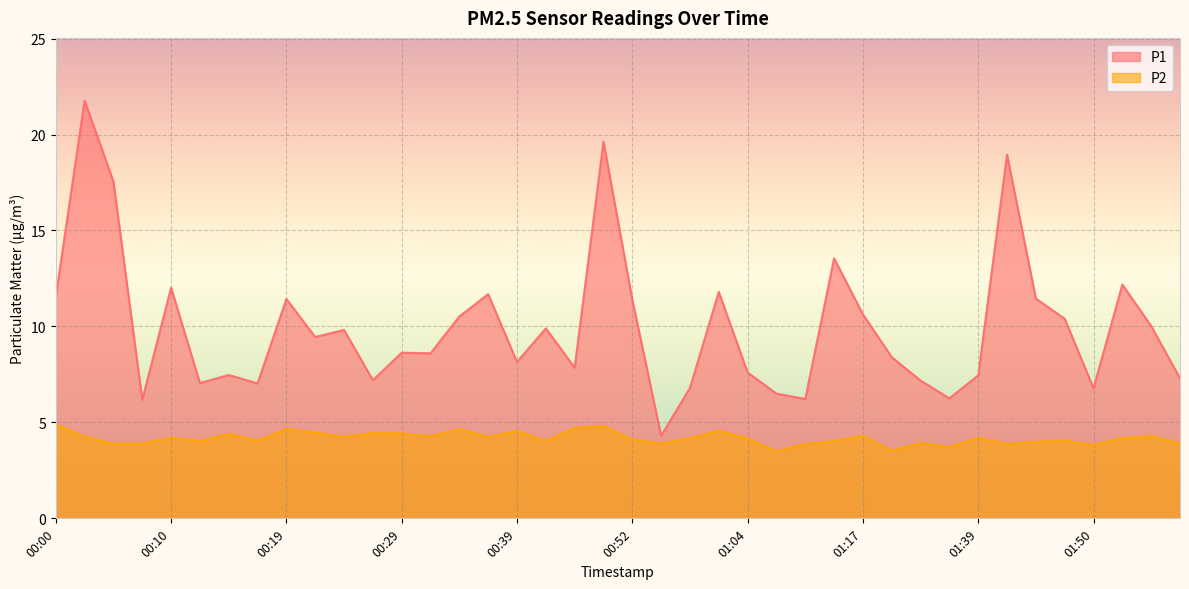

True or false: P1 and P2 intersect in this chart.

False